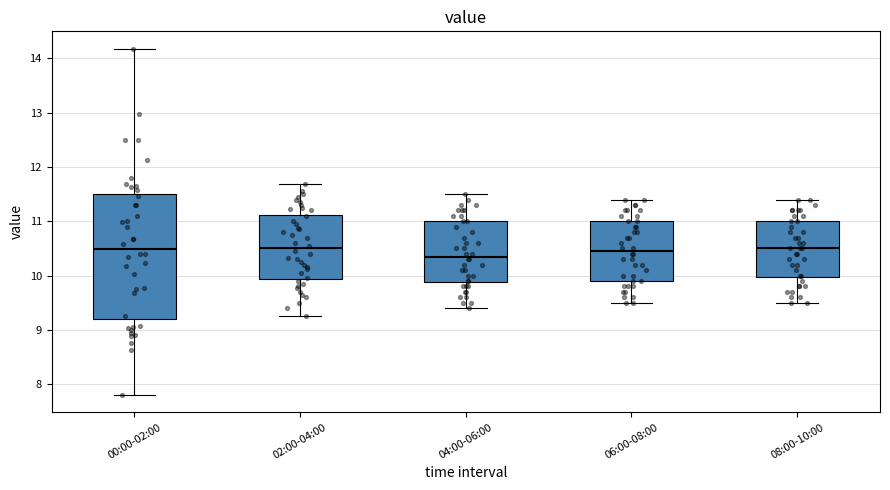

Reading left to right, transcribe this box plot: for each box, give where its median line is, the range the box spans, and where its two whiskers end, as read against the y-axis. The values are not printed on the chart, so give them approximately, as read against the axis.

00:00-02:00: median 10.5, box 9.2 to 11.5, whiskers 7.8 to 14.2
02:00-04:00: median 10.5, box 9.9 to 11.1, whiskers 9.3 to 11.7
04:00-06:00: median 10.4, box 9.9 to 11.0, whiskers 9.4 to 11.5
06:00-08:00: median 10.5, box 9.9 to 11.0, whiskers 9.5 to 11.4
08:00-10:00: median 10.5, box 10.0 to 11.0, whiskers 9.5 to 11.4